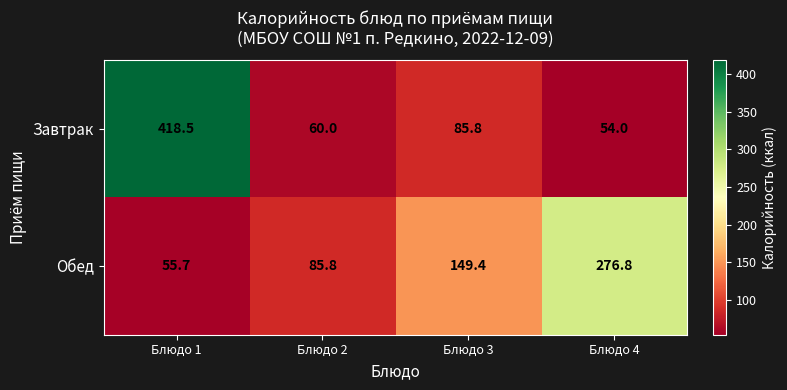

Rank the categories by Обед value from highest to lowest.

Блюдо 4, Блюдо 3, Блюдо 2, Блюдо 1